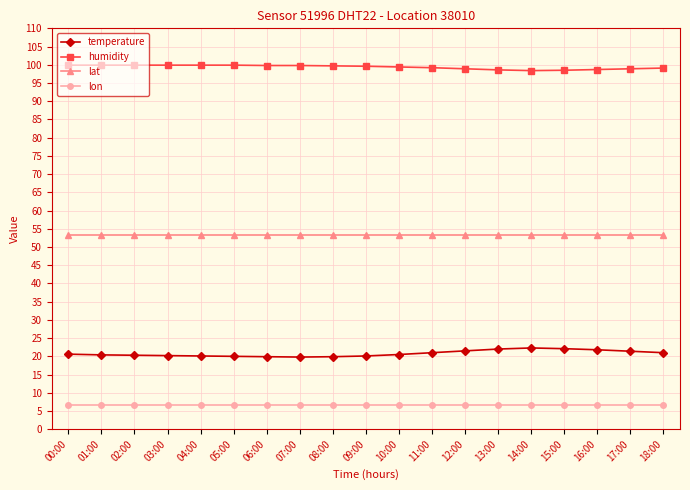

True or false: temperature has a value of 20.1 at 09:00.

True